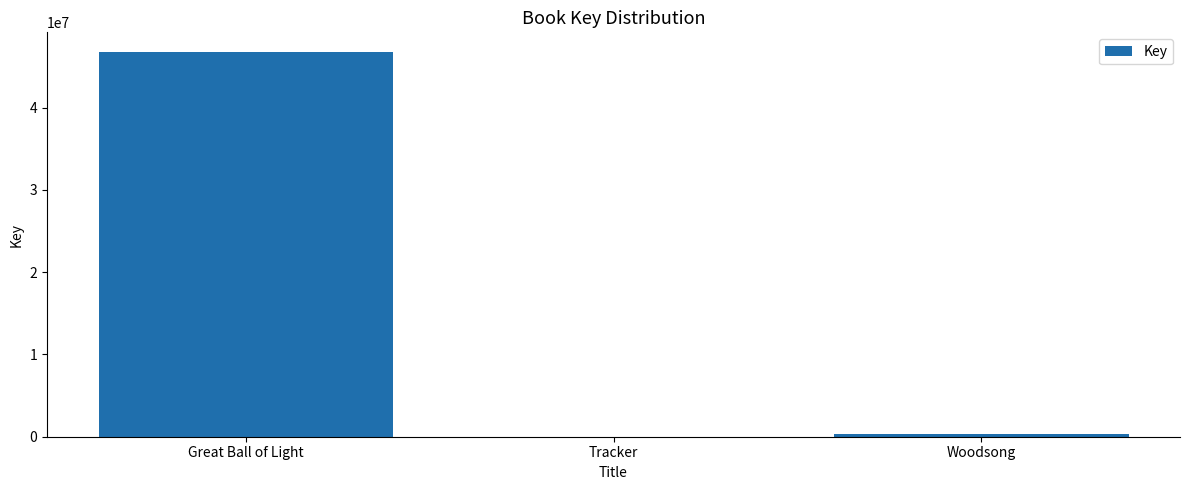

Which has a higher value, Woodsong or Great Ball of Light?

Great Ball of Light